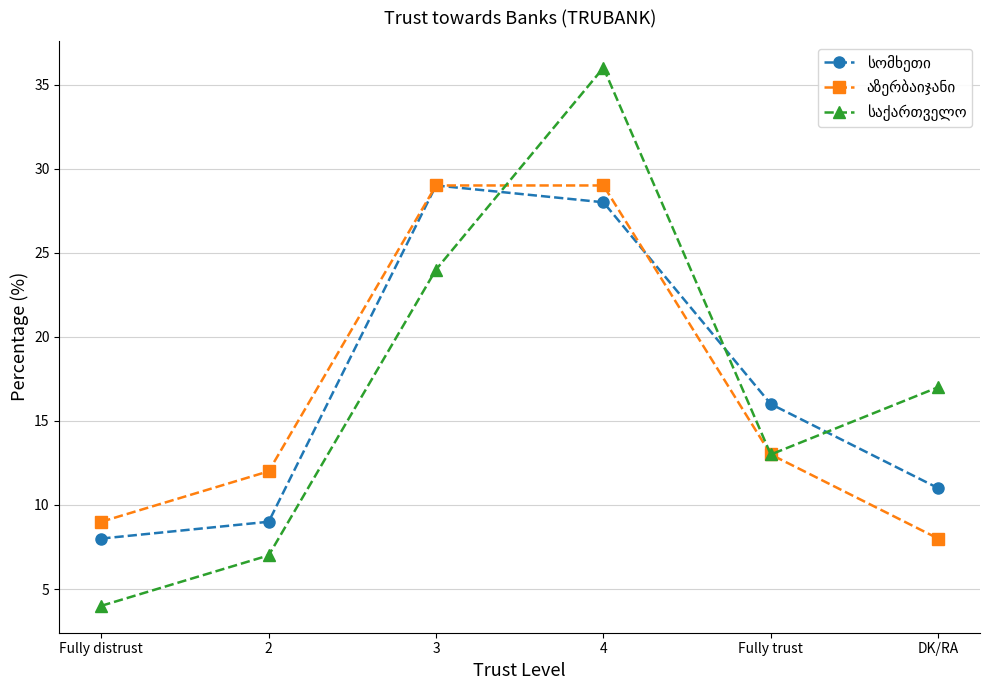

Which label corresponds to the largest value in the chart?

4